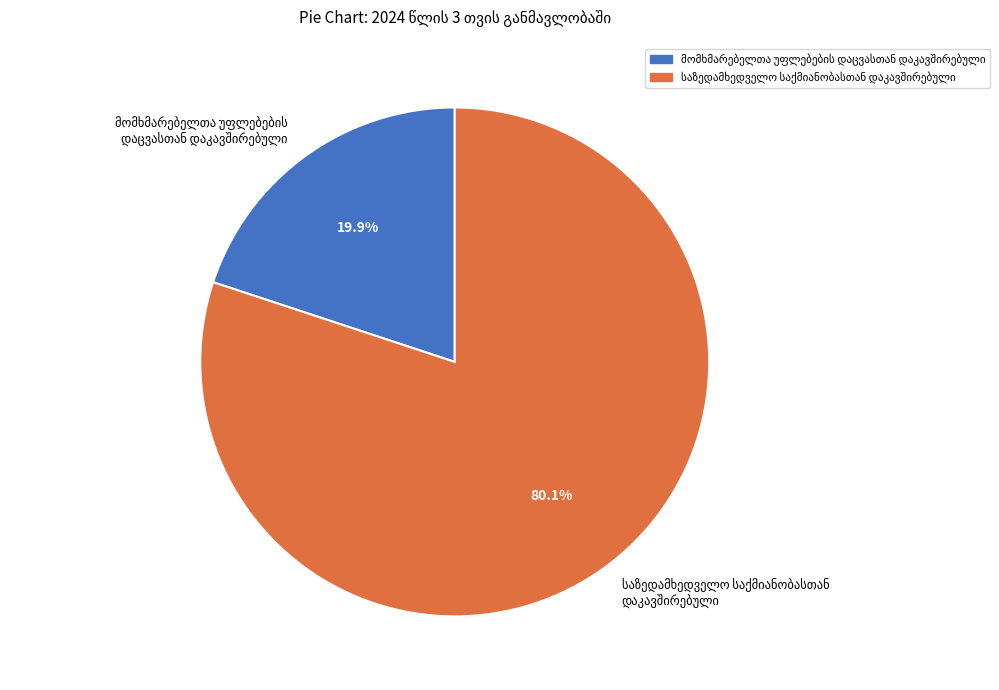

What percentage is the მომხმარებელთა უფლებების დაცვასთან დაკავშირებული slice, to the nearest percent?

20%